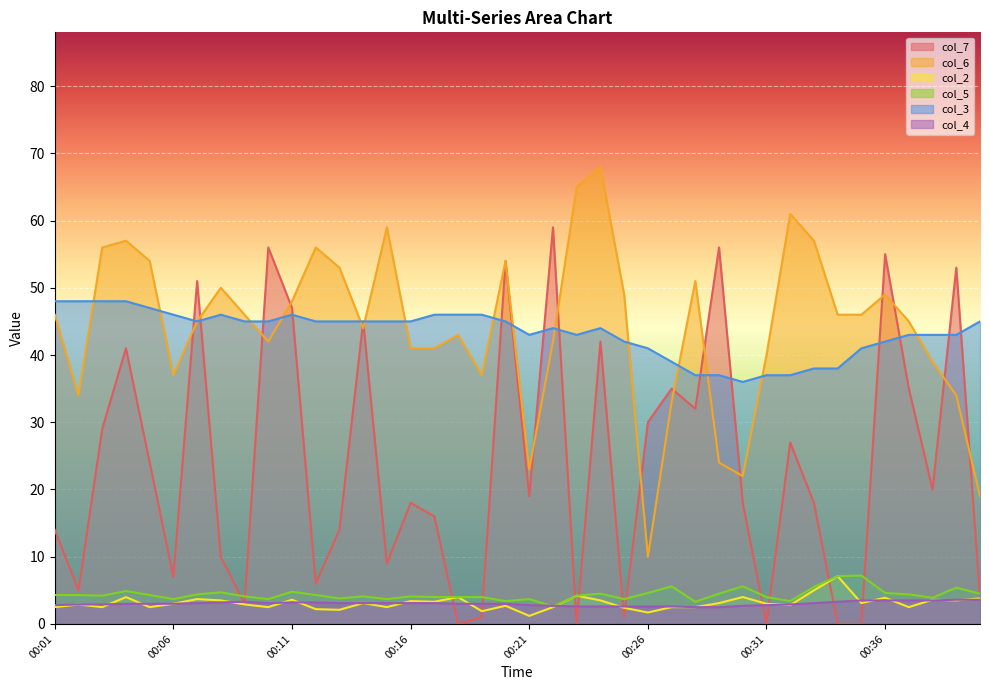

What is the spread (max minus min) of values at 00:24?

65.4